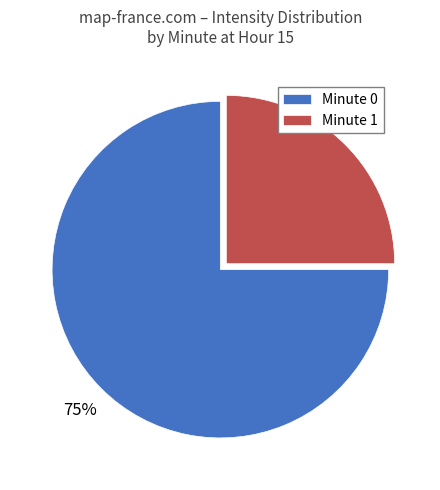

Rank the categories by value from highest to lowest.

Minute 0, Minute 1